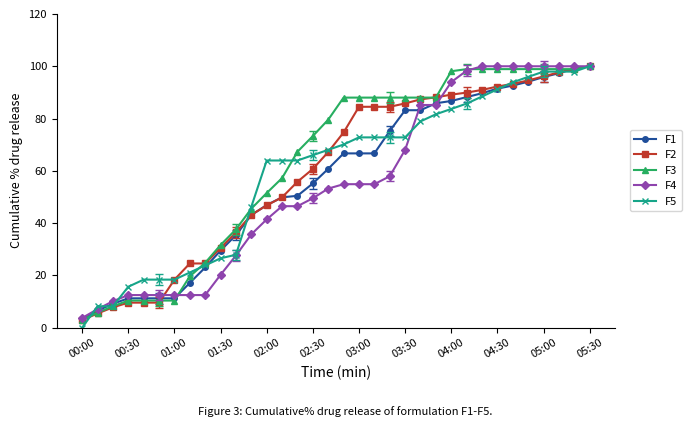

Reading left to right, transcribe all the data shown in this chart.

F1: 3.2	6.5	9.1	11.2	11.2	11.2	11.2	17.1	23.0	29.5	35.4	43.1	46.9	49.9	50.4	55.2	60.8	66.7	66.7	66.7	75.2	83.2	83.2	85.8	86.7	88.2	89.7	91.4	92.6	94.1	95.9	97.3	99.1	100.0
F2: 2.8	5.4	7.8	9.6	9.6	9.6	18.3	24.5	24.5	30.5	36.4	43.2	46.8	49.9	55.8	60.7	67.2	74.7	84.5	84.5	84.5	85.8	87.3	88.1	89.1	89.9	91.0	92.2	93.3	94.6	96.1	97.7	99.0	100.0
F3: 3.0	5.7	8.2	10.4	10.4	10.4	10.4	19.6	24.8	31.6	37.6	45.5	51.5	57.2	67.3	73.3	79.6	88.0	88.0	88.0	88.0	88.0	88.0	88.0	98.1	98.9	98.9	98.9	98.9	98.9	98.9	98.9	98.9	100.0
F4: 3.7	7.1	10.1	12.5	12.5	12.5	12.5	12.5	12.5	20.2	27.6	35.7	41.4	46.5	46.5	49.5	53.2	54.9	54.9	54.9	57.9	68.0	85.2	85.2	93.9	98.3	100.0	100.0	100.0	100.0	100.0	100.0	100.0	100.0
F5: 0.0	8.2	8.2	15.6	18.4	18.4	18.4	21.1	23.8	26.5	27.9	46.3	63.9	63.9	63.9	66.0	68.0	70.1	72.8	72.8	72.8	72.8	78.9	81.6	83.7	85.7	88.4	91.2	93.9	95.9	98.0	98.0	98.0	100.0